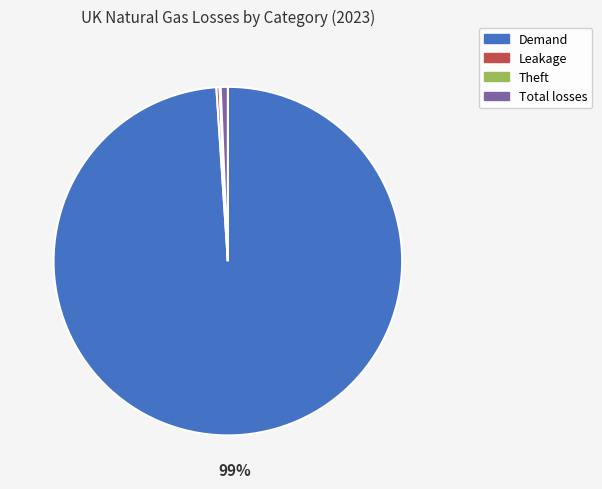

What percentage is the Demand slice, to the nearest percent?

99%